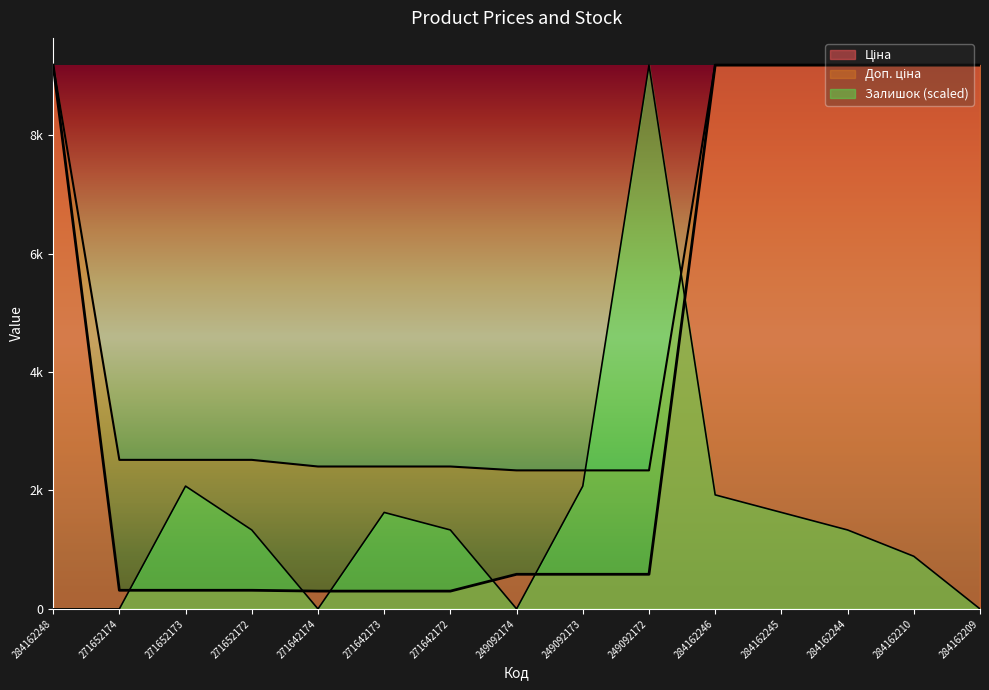

How many values in the Залишок series are below 1333?

6